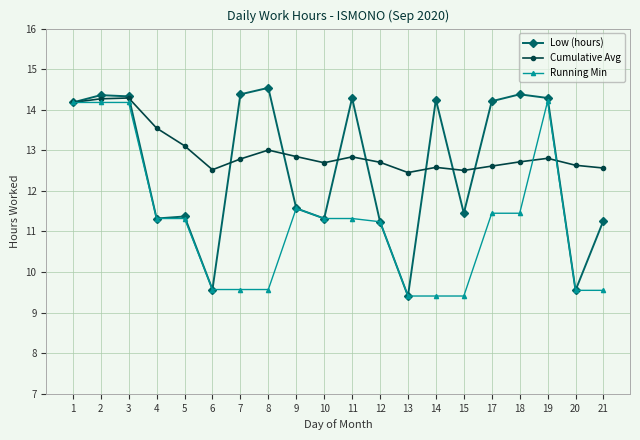

Which series has the widest spread of values?

Low (hours)